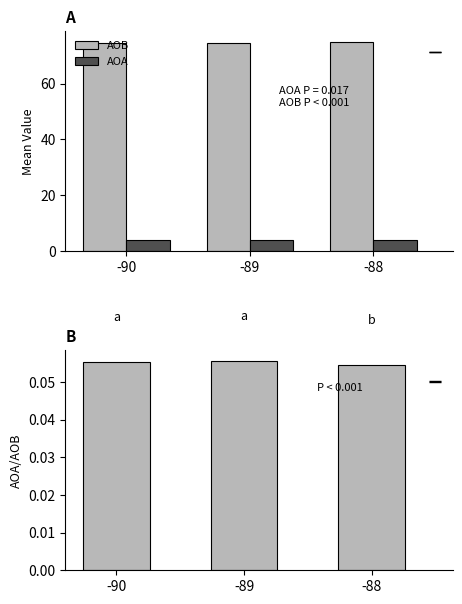

What is the sum of all AOA values?

12.4